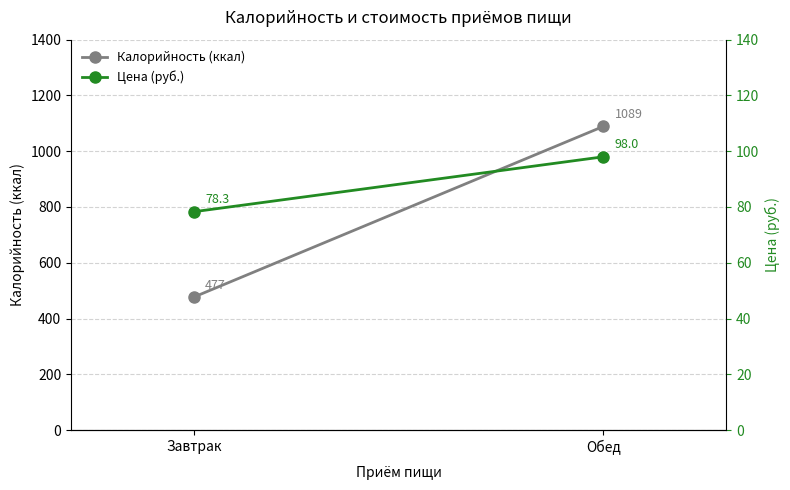

The Калорийность (ккал) series shows 637.1 at Завтрак. True or false?

False